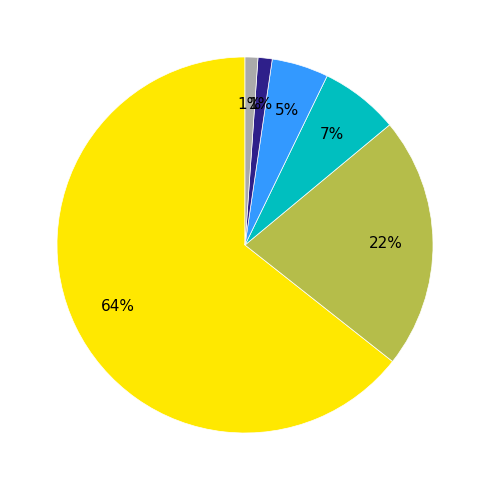

To the nearest percent, what is the average slice percentage?

17%